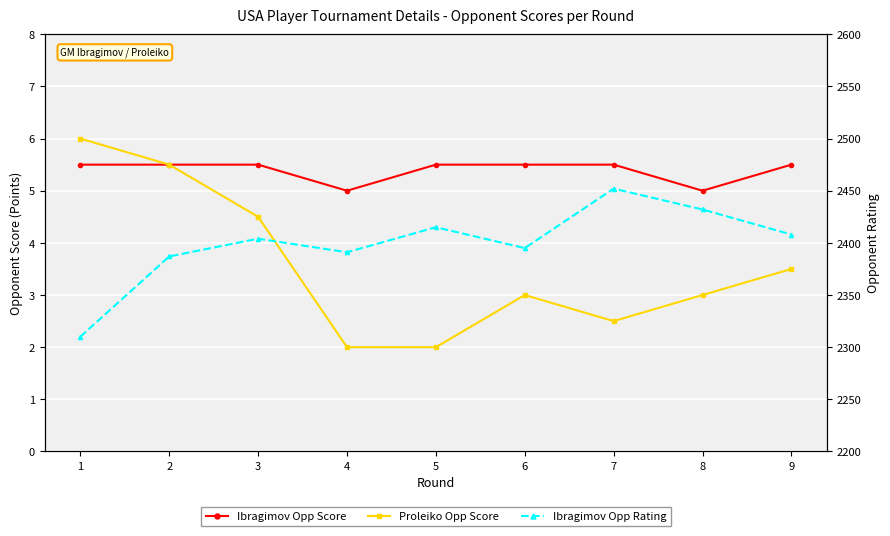

What is the sum of all Ibragimov Opp Score values?

48.5